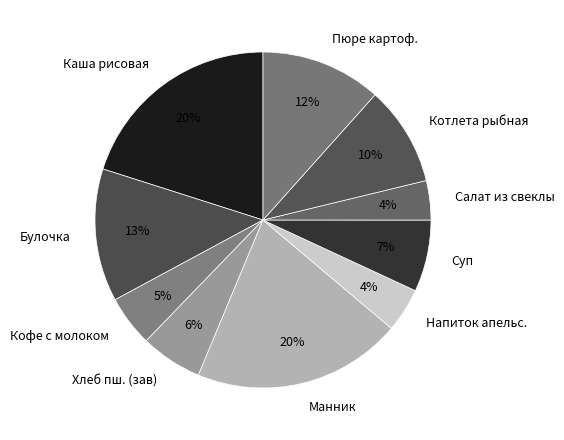

To the nearest percent, what percentage of the pie is Кофе с молоком?

5%